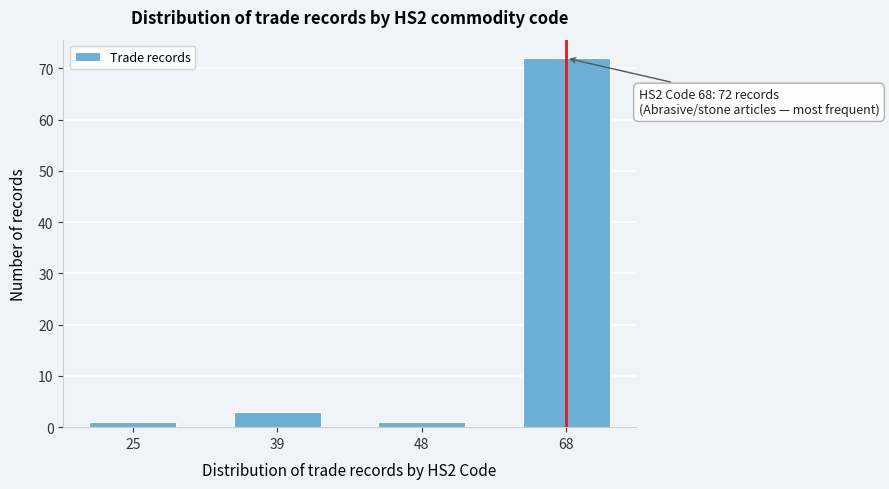

Reading left to right, list all the values displayed in this chart.

1	3	1	72